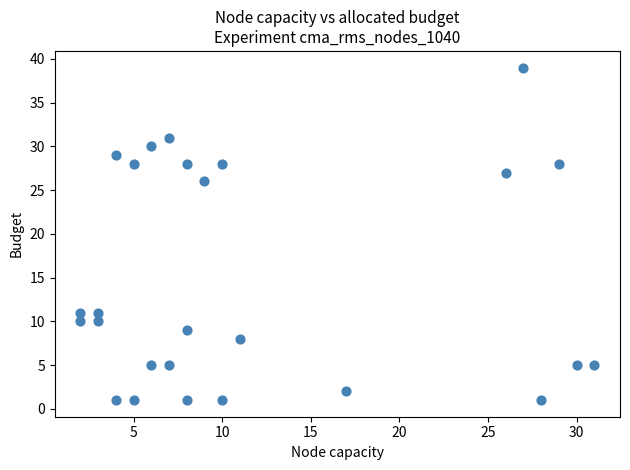

What Y value in the scatter plot is closest to 20?

26